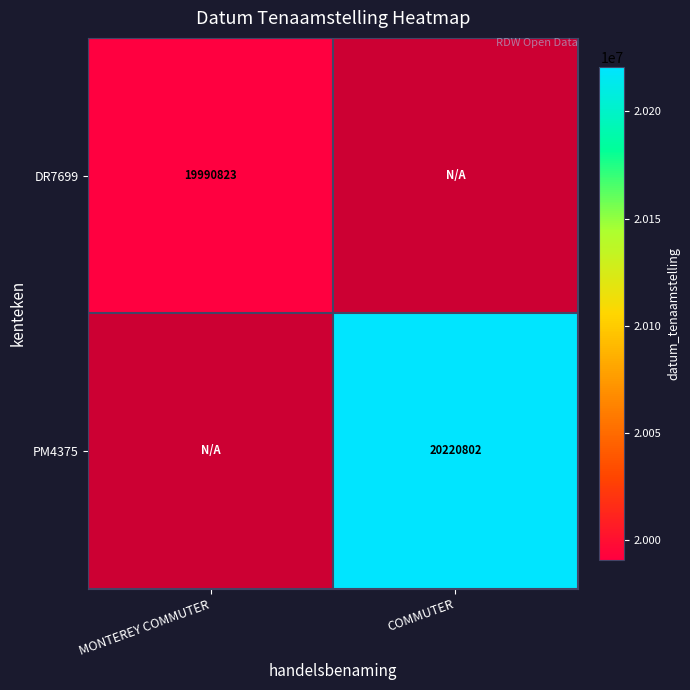

True or false: DR7699 has a value of 19990823 at MONTEREY COMMUTER.

True